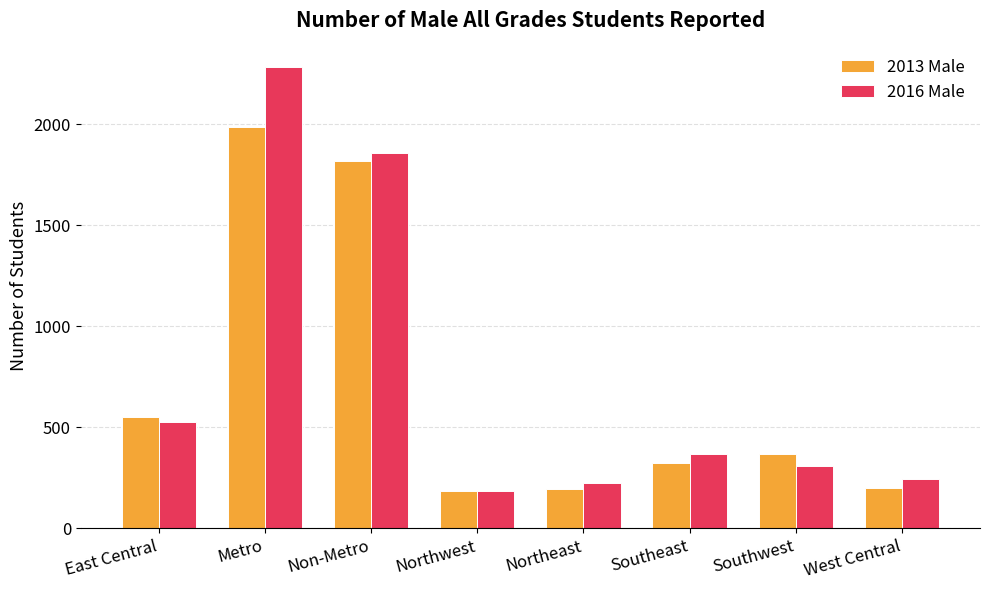

Rank the series by their average value, from highest to lowest.

2016 Male, 2013 Male